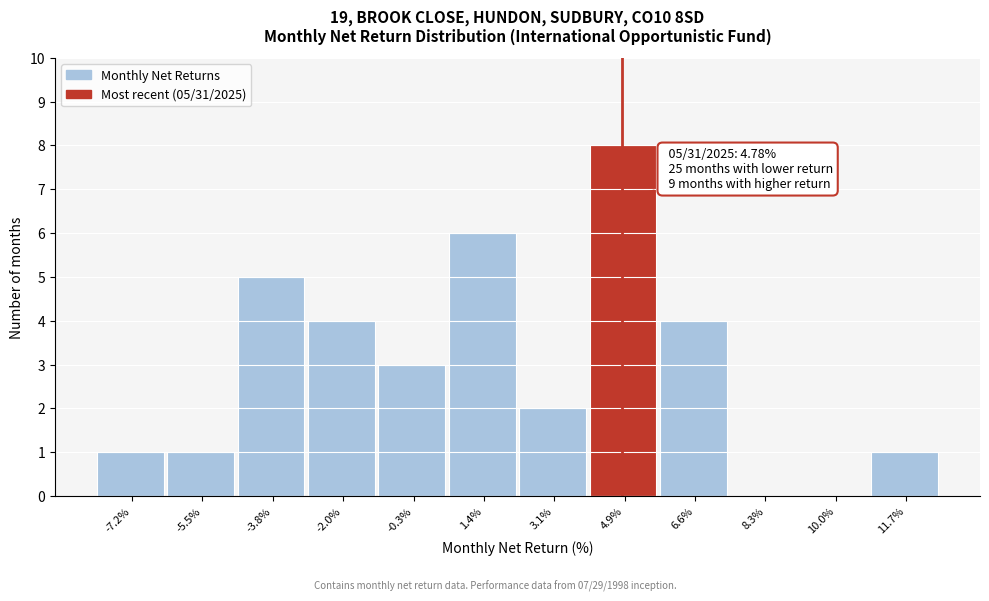

Which range on the x-axis has the tallest bar?

4.0 to 5.8